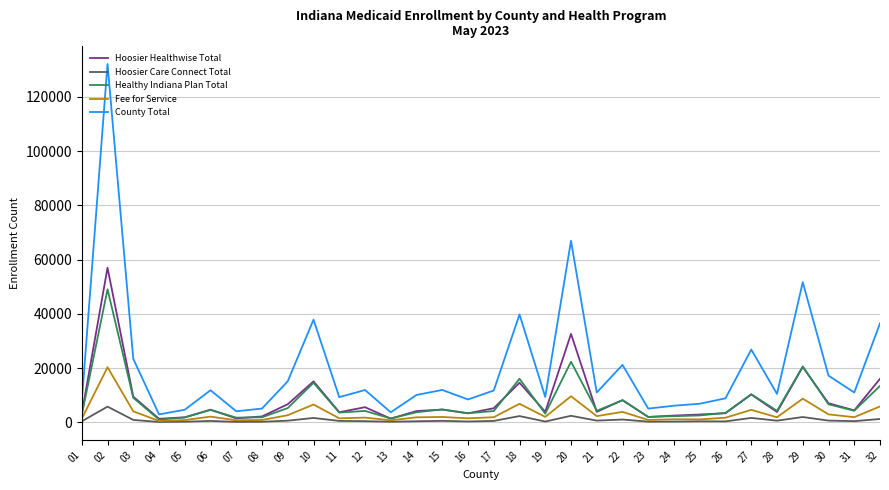

What is the greatest value displayed?

132112